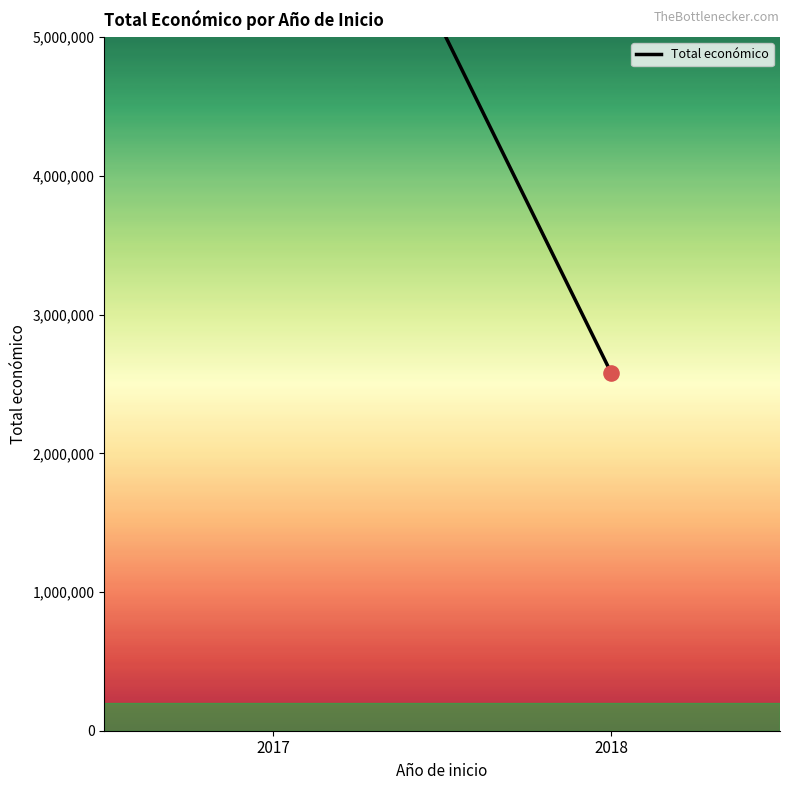

What is the ratio of the value at 2017 to the value at 2018?

2.9